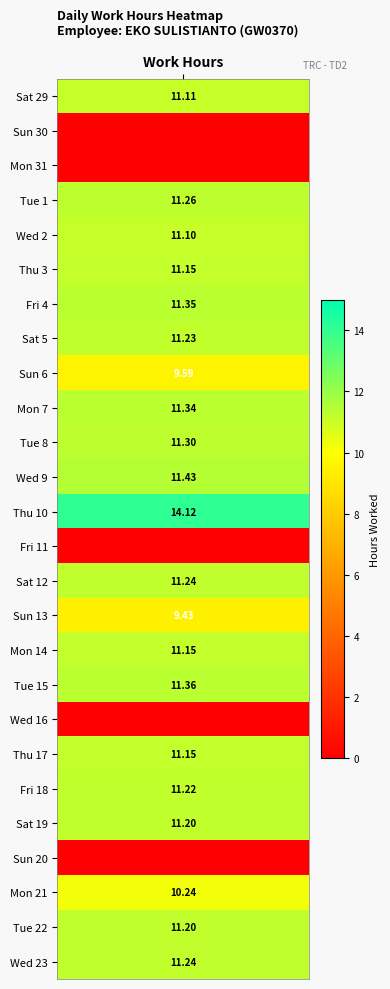

Is it true that the value at 19 is 5.6?

False